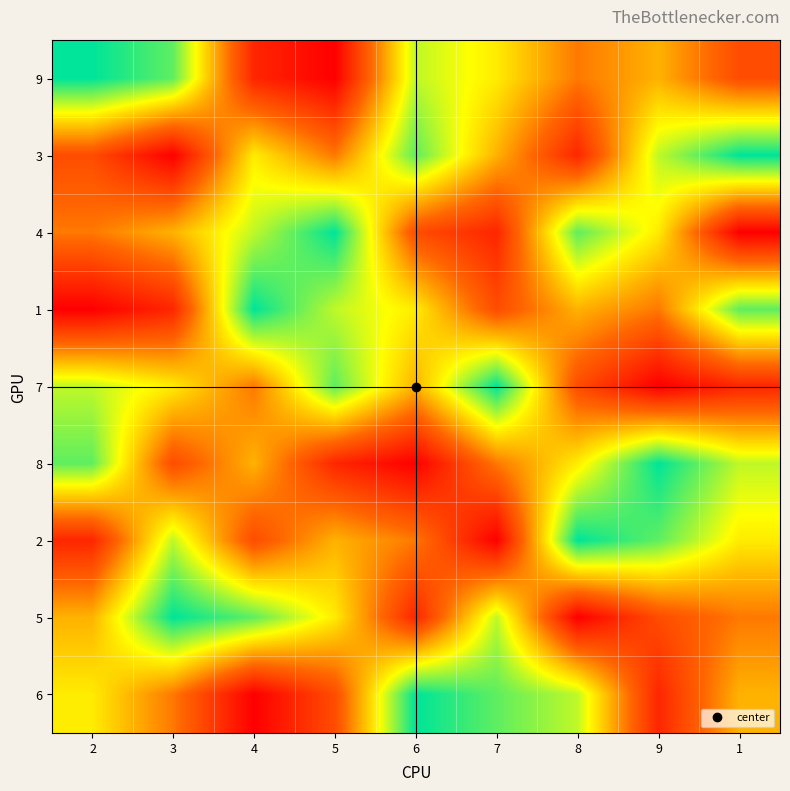

Reading left to right, extract all data points from this chart.

9: 2=9	3=8	4=2	5=1	6=7	7=6	8=4	9=5	1=3
3: 2=3	3=1	4=6	5=4	6=8	7=5	8=2	9=7	1=9
4: 2=4	3=5	4=7	5=9	6=3	7=2	8=8	9=6	1=1
1: 2=1	3=2	4=9	5=7	6=6	7=3	8=5	9=4	1=8
7: 2=7	3=6	4=4	5=8	6=5	7=9	8=3	9=1	1=2
8: 2=8	3=3	4=5	5=2	6=1	7=4	8=6	9=9	1=7
2: 2=2	3=7	4=3	5=5	6=4	7=1	8=9	9=8	1=6
5: 2=5	3=9	4=8	5=6	6=2	7=7	8=1	9=3	1=4
6: 2=6	3=4	4=1	5=3	6=9	7=8	8=7	9=2	1=5